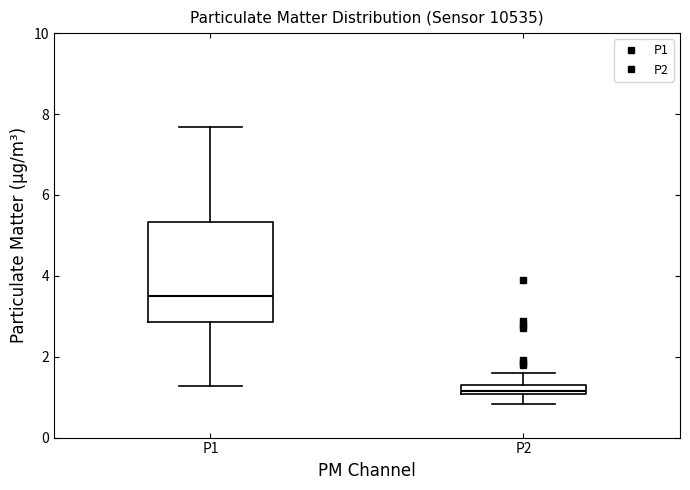

Which box is the tallest, from its lower edge to its upper edge?

P1